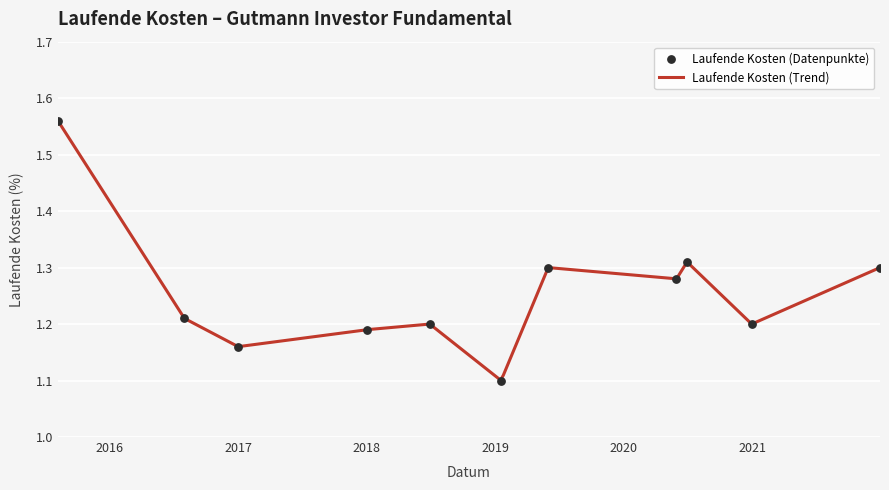

What is the change in value from 2019-01-18 to 2020-12-31?

+0.1